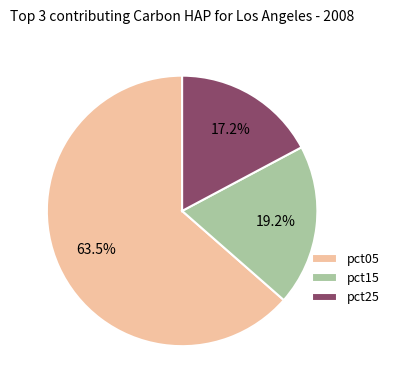

To the nearest percent, what is the difference between the largest and smallest slice percentages?

46%